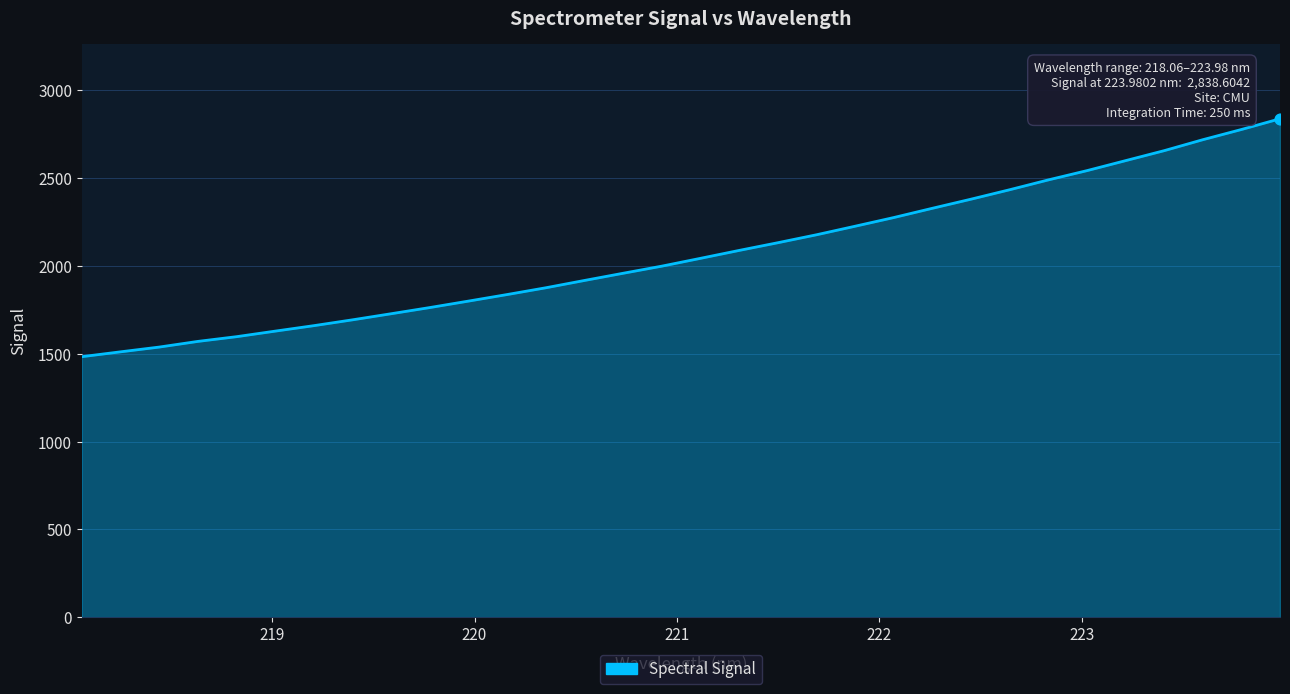

What is the difference between the maximum and minimum values?

1355.1